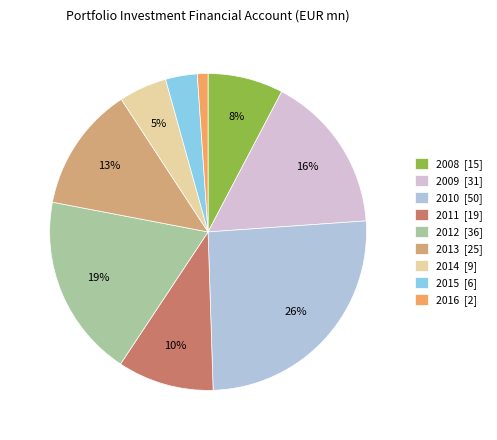

What is the smallest slice in the pie chart?

2016 [2]